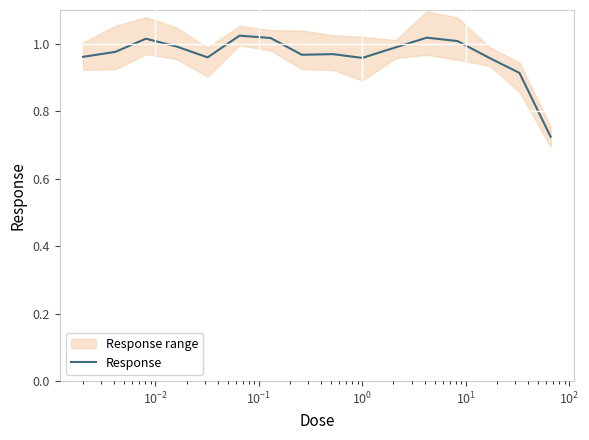

What is the sum of all values?

15.4